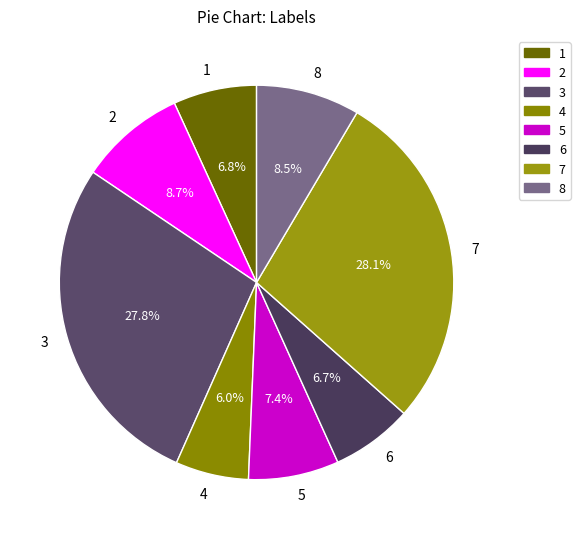

Which has a higher value, 3 or 1?

3